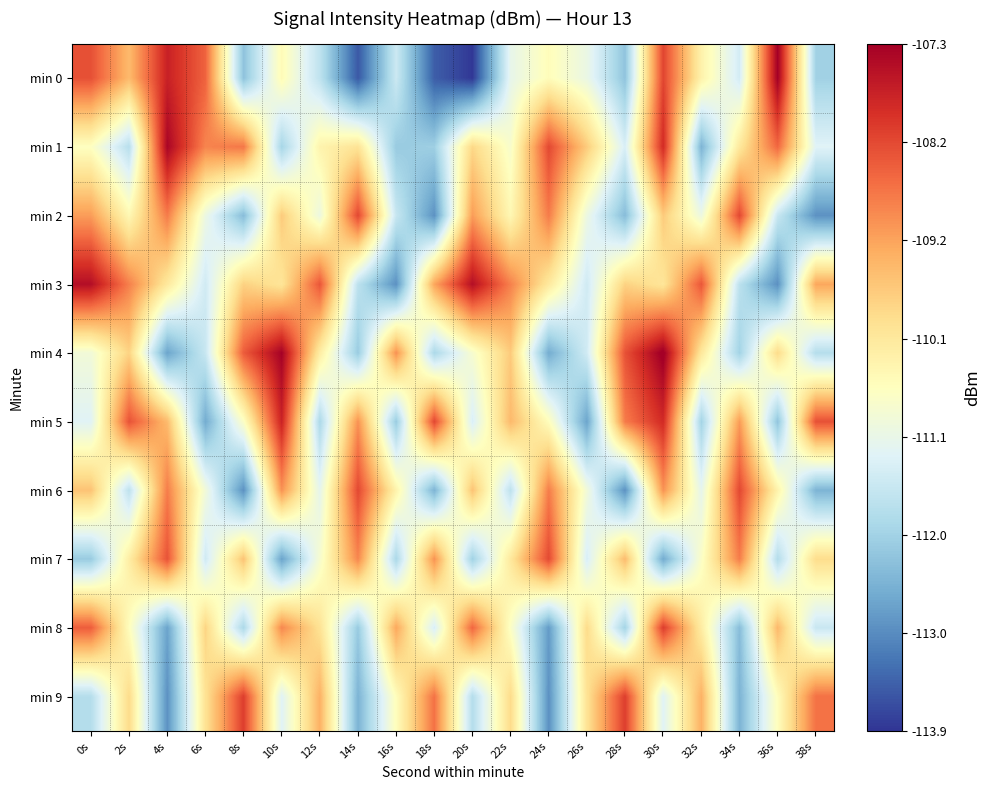

At how many categories does at least one series exceed -113?

20